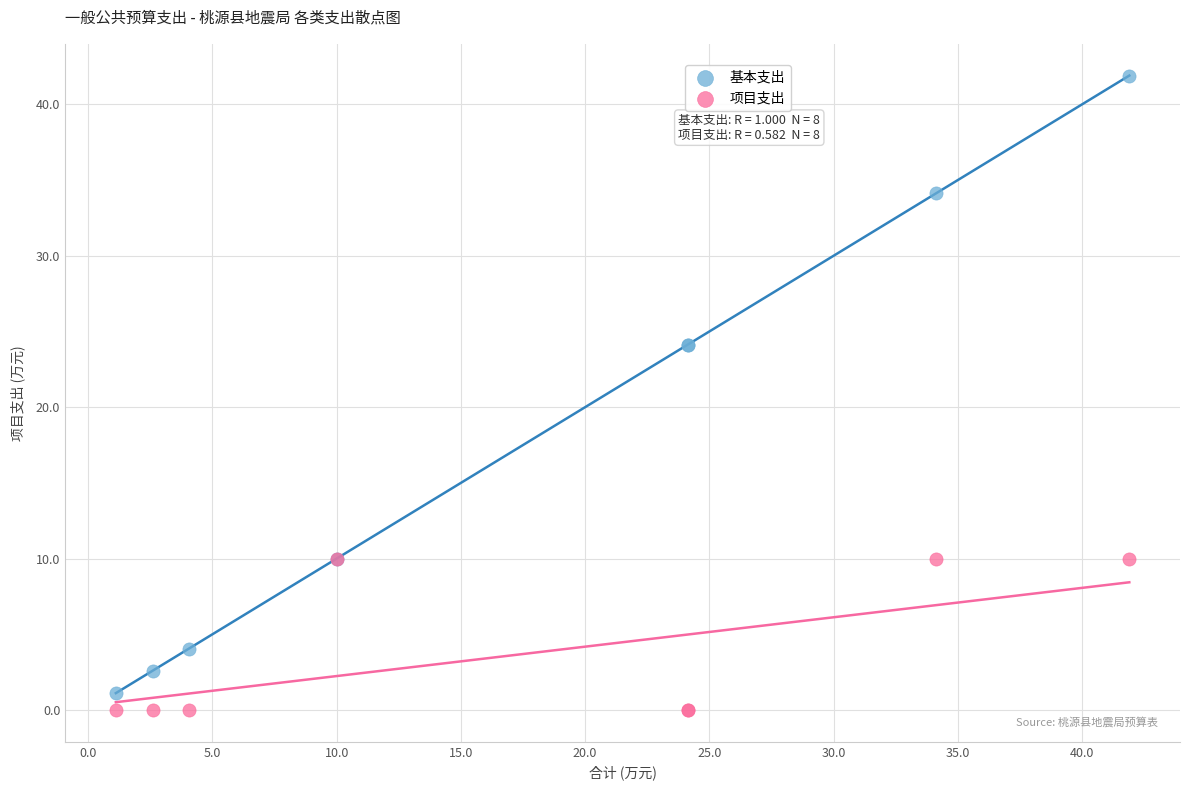

What are all the series names shown in the legend?

基本支出, 项目支出